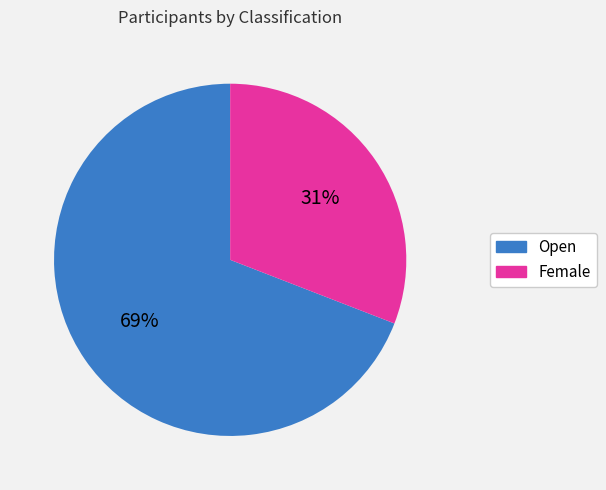

Which slice is the smallest?

Female